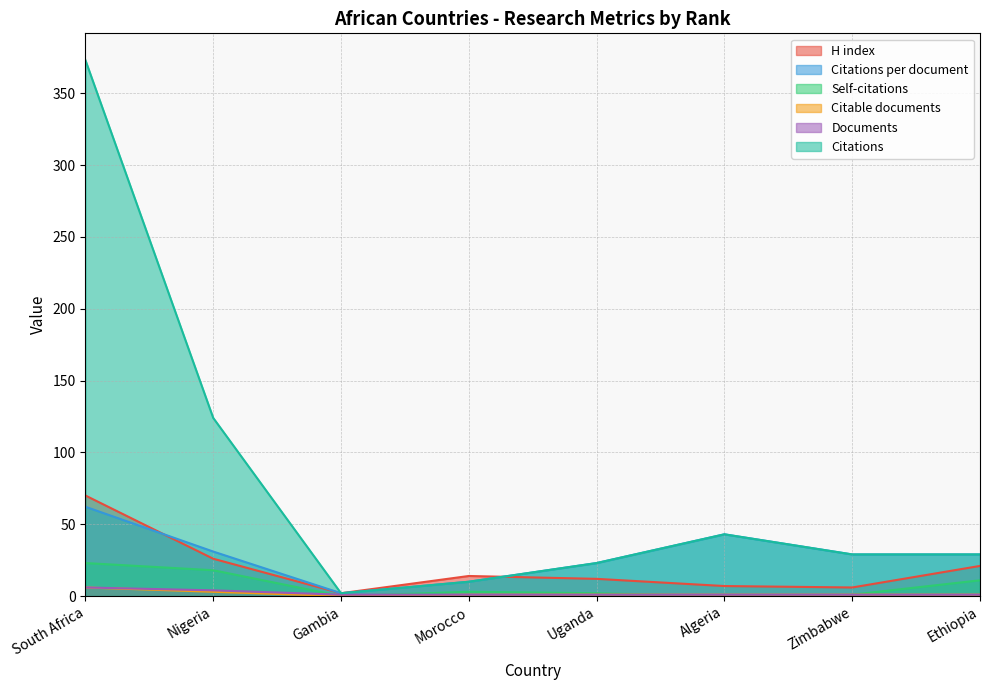

What is the difference between the Citations values at Gambia and Algeria?

41.0